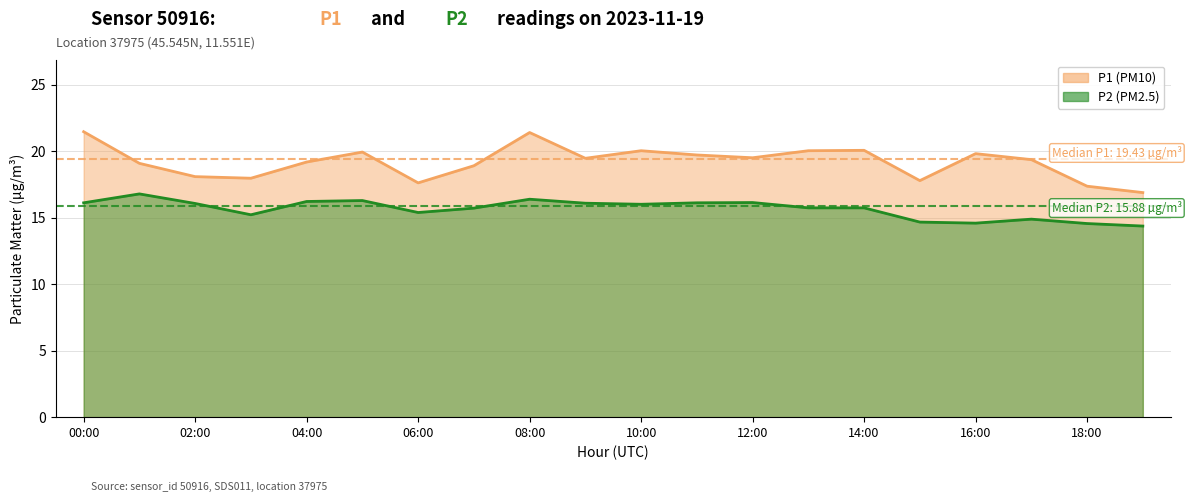

What is the difference between the maximum and minimum values in the P1 series?

4.6